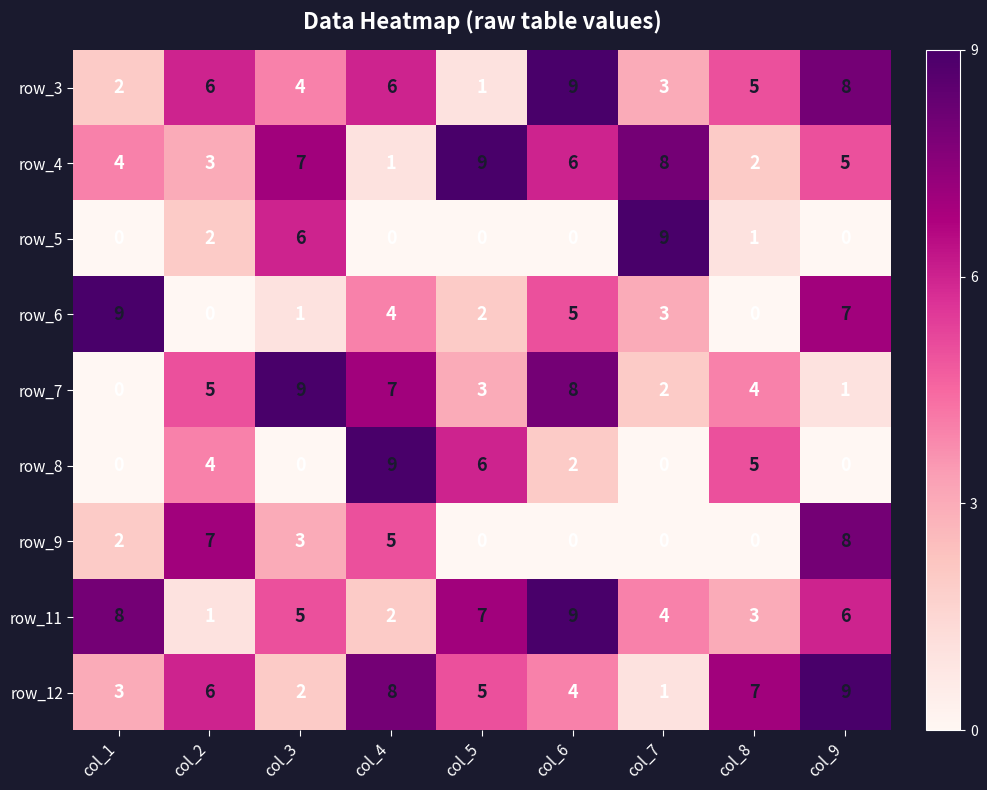

At which category is the sum across all series the highest?

col_9